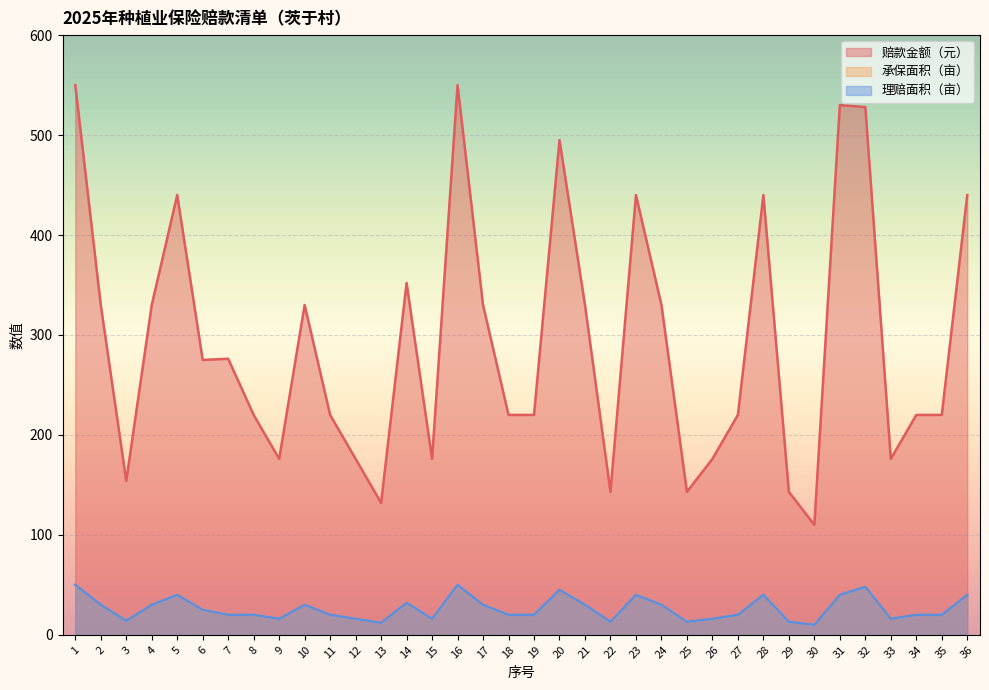

Is the value of 承保面积（亩） at 4 greater than the value of 赔款金额（元） at 5?

No